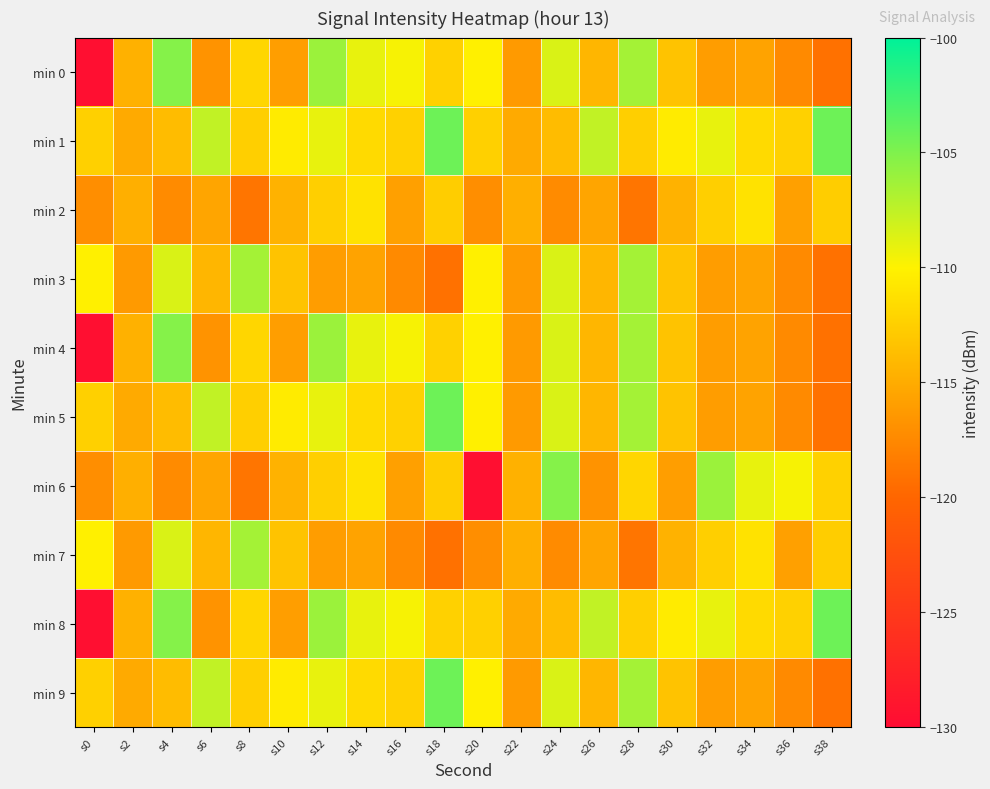

Reading left to right, extract all data points from this chart.

min 0: s0=-129.7	s2=-114.6	s4=-105.2	s6=-116.8	s8=-112.0	s10=-116.0	s12=-106.1	s14=-109.1	s16=-109.7	s18=-112.3	s20=-110.1	s22=-116.3	s24=-108.5	s26=-114.3	s28=-106.5	s30=-113.3	s32=-116.0	s34=-115.6	s36=-117.4	s38=-119.2
min 1: s0=-112.4	s2=-115.1	s4=-113.9	s6=-107.6	s8=-112.5	s10=-110.4	s12=-109.1	s14=-111.7	s16=-112.4	s18=-104.3	s20=-112.4	s22=-115.1	s24=-113.9	s26=-107.6	s28=-112.5	s30=-110.4	s32=-109.1	s34=-111.7	s36=-112.4	s38=-104.3
min 2: s0=-117.2	s2=-114.7	s4=-117.3	s6=-115.5	s8=-118.9	s10=-114.5	s12=-112.4	s14=-111.1	s16=-115.8	s18=-112.6	s20=-117.2	s22=-114.7	s24=-117.3	s26=-115.5	s28=-118.9	s30=-114.5	s32=-112.4	s34=-111.1	s36=-115.8	s38=-112.6
min 3: s0=-110.1	s2=-116.3	s4=-108.5	s6=-114.3	s8=-106.5	s10=-113.3	s12=-116.0	s14=-115.6	s16=-117.4	s18=-119.2	s20=-110.1	s22=-116.3	s24=-108.5	s26=-114.3	s28=-106.5	s30=-113.3	s32=-116.0	s34=-115.6	s36=-117.4	s38=-119.2
min 4: s0=-129.7	s2=-114.6	s4=-105.2	s6=-116.8	s8=-112.0	s10=-116.0	s12=-106.1	s14=-109.1	s16=-109.7	s18=-112.3	s20=-110.1	s22=-116.3	s24=-108.5	s26=-114.3	s28=-106.5	s30=-113.3	s32=-116.0	s34=-115.6	s36=-117.4	s38=-119.2
min 5: s0=-112.4	s2=-115.1	s4=-113.9	s6=-107.6	s8=-112.5	s10=-110.4	s12=-109.1	s14=-111.7	s16=-112.4	s18=-104.3	s20=-110.1	s22=-116.3	s24=-108.5	s26=-114.3	s28=-106.5	s30=-113.3	s32=-116.0	s34=-115.6	s36=-117.4	s38=-119.2
min 6: s0=-117.2	s2=-114.7	s4=-117.3	s6=-115.5	s8=-118.9	s10=-114.5	s12=-112.4	s14=-111.1	s16=-115.8	s18=-112.6	s20=-129.7	s22=-114.6	s24=-105.2	s26=-116.8	s28=-112.0	s30=-116.0	s32=-106.1	s34=-109.1	s36=-109.7	s38=-112.3
min 7: s0=-110.1	s2=-116.3	s4=-108.5	s6=-114.3	s8=-106.5	s10=-113.3	s12=-116.0	s14=-115.6	s16=-117.4	s18=-119.2	s20=-117.2	s22=-114.7	s24=-117.3	s26=-115.5	s28=-118.9	s30=-114.5	s32=-112.4	s34=-111.1	s36=-115.8	s38=-112.6
min 8: s0=-129.7	s2=-114.6	s4=-105.2	s6=-116.8	s8=-112.0	s10=-116.0	s12=-106.1	s14=-109.1	s16=-109.7	s18=-112.3	s20=-112.4	s22=-115.1	s24=-113.9	s26=-107.6	s28=-112.5	s30=-110.4	s32=-109.1	s34=-111.7	s36=-112.4	s38=-104.3
min 9: s0=-112.4	s2=-115.1	s4=-113.9	s6=-107.6	s8=-112.5	s10=-110.4	s12=-109.1	s14=-111.7	s16=-112.4	s18=-104.3	s20=-110.1	s22=-116.3	s24=-108.5	s26=-114.3	s28=-106.5	s30=-113.3	s32=-116.0	s34=-115.6	s36=-117.4	s38=-119.2